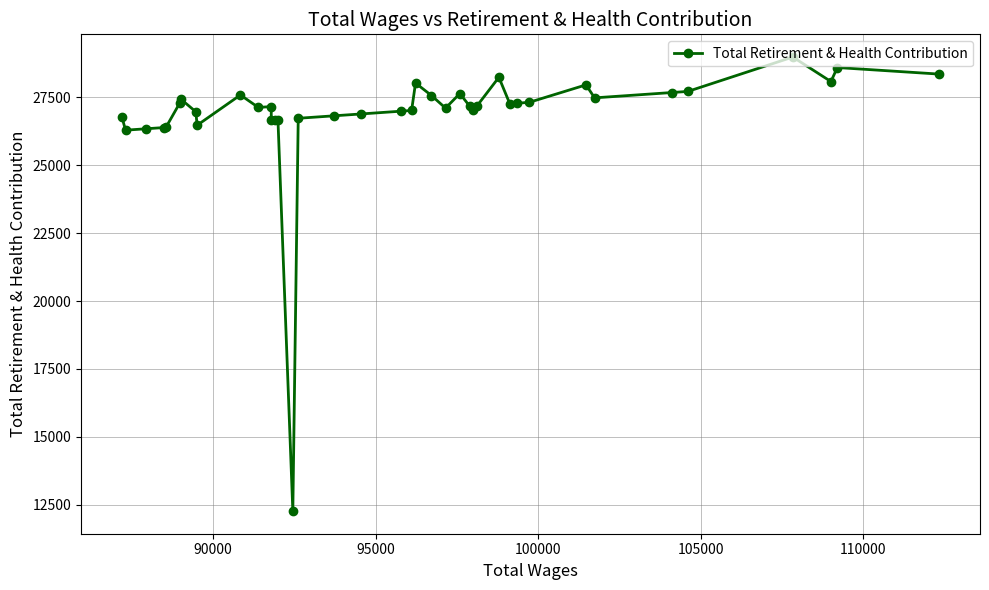

How many categories are shown in the chart?

40